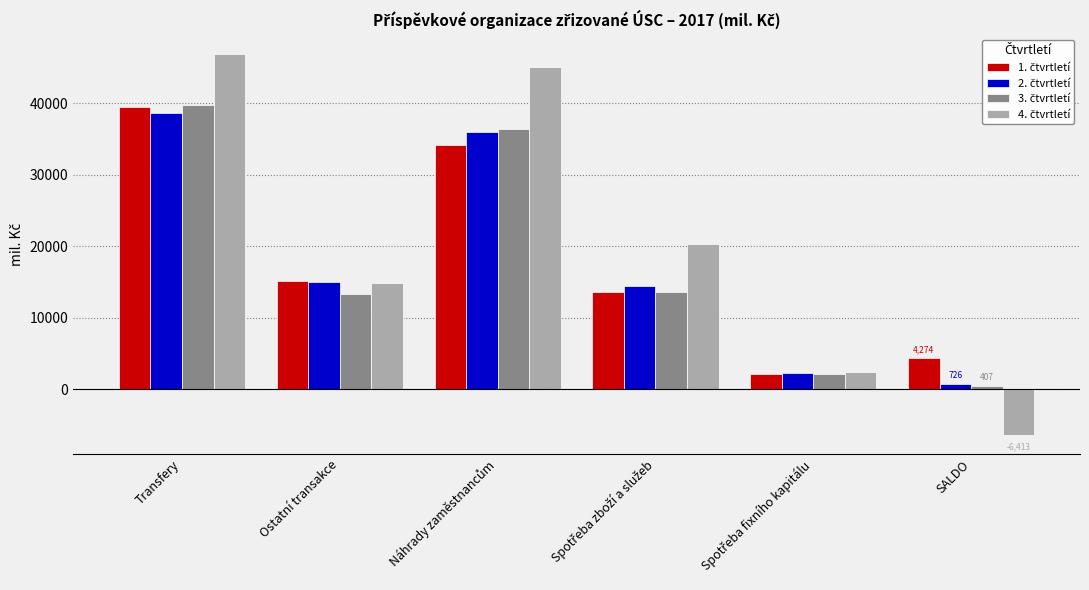

How many groups of bars are there?

6